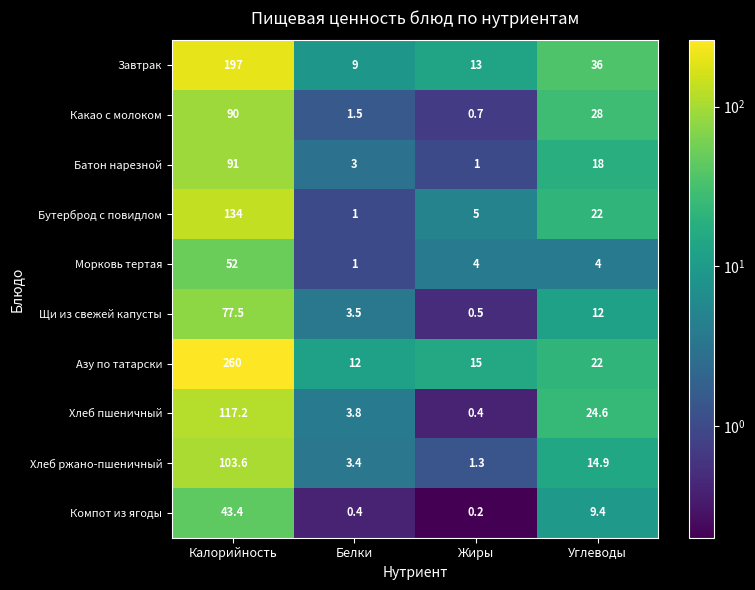

The Азу по татарски series shows 12.0 at Белки. True or false?

True